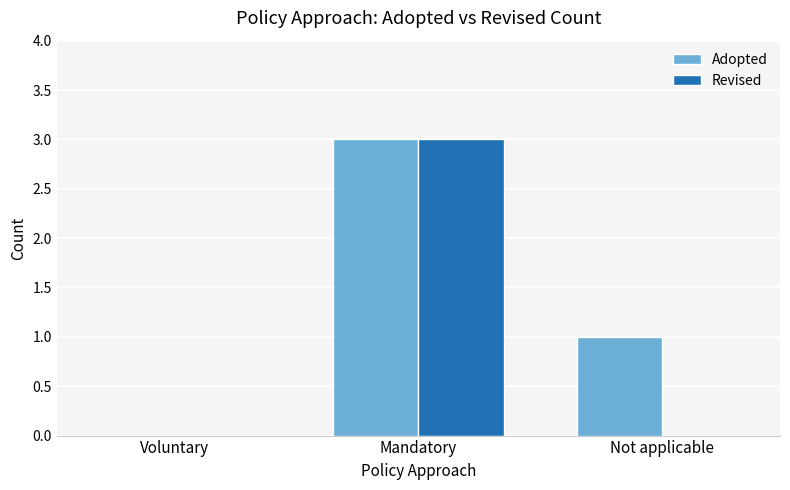

What value does the Revised series have at Mandatory?

3